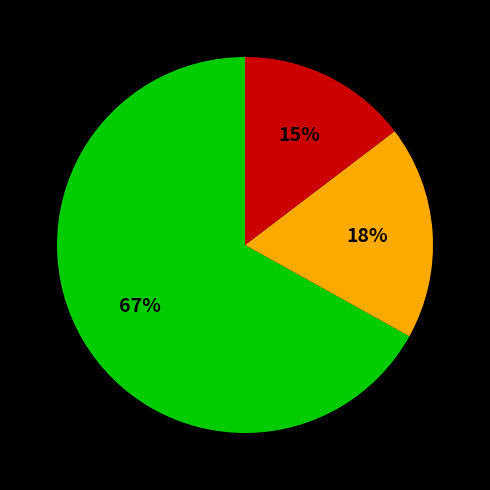

To the nearest percent, what is the difference between the largest and smallest slice percentages?

52%